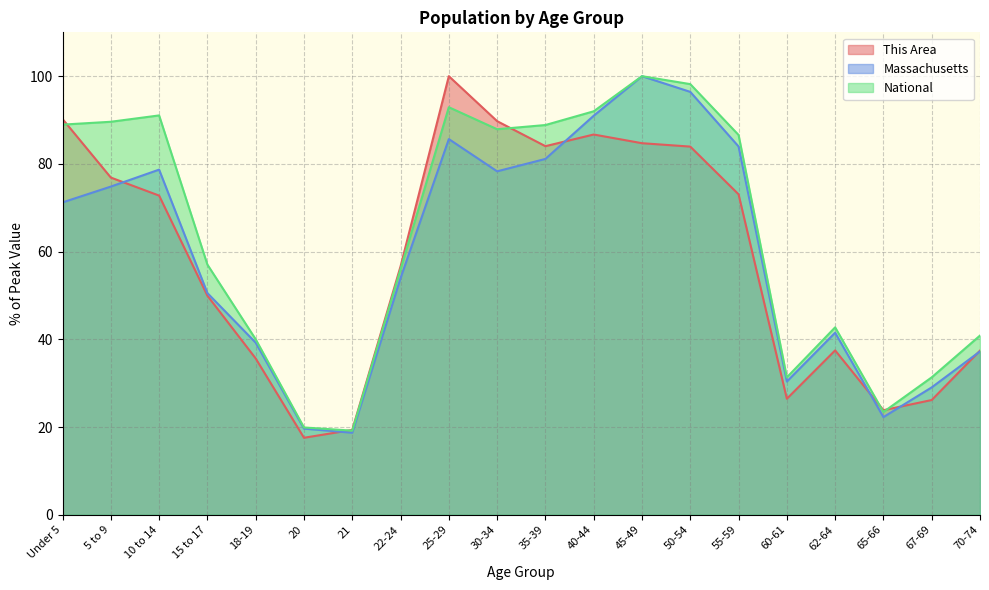

Which series has the widest spread of values?

This Area